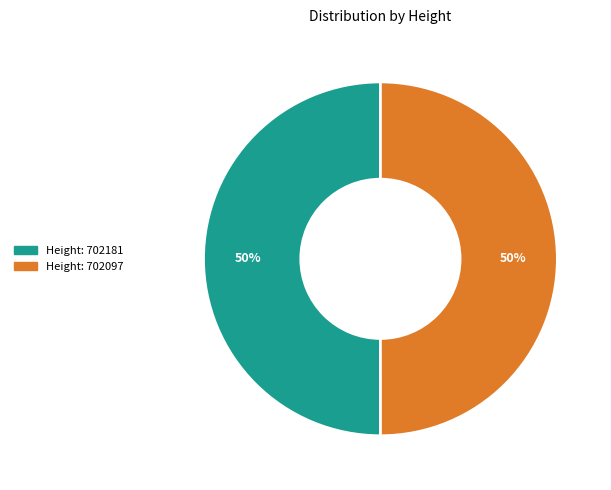

To the nearest percent, what is the average slice percentage?

50%